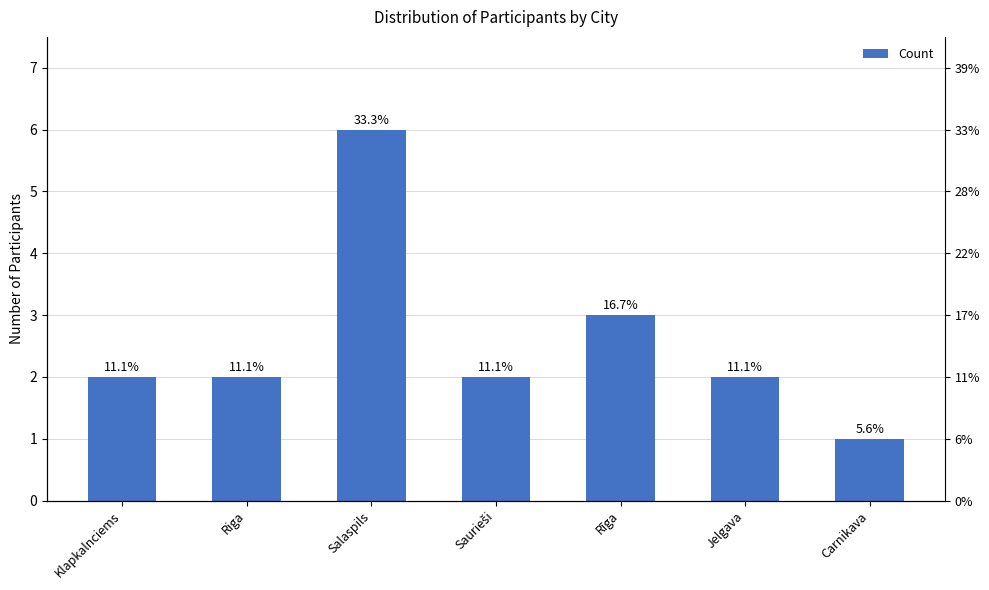

Which category has the lowest value across all series?

Carnikava